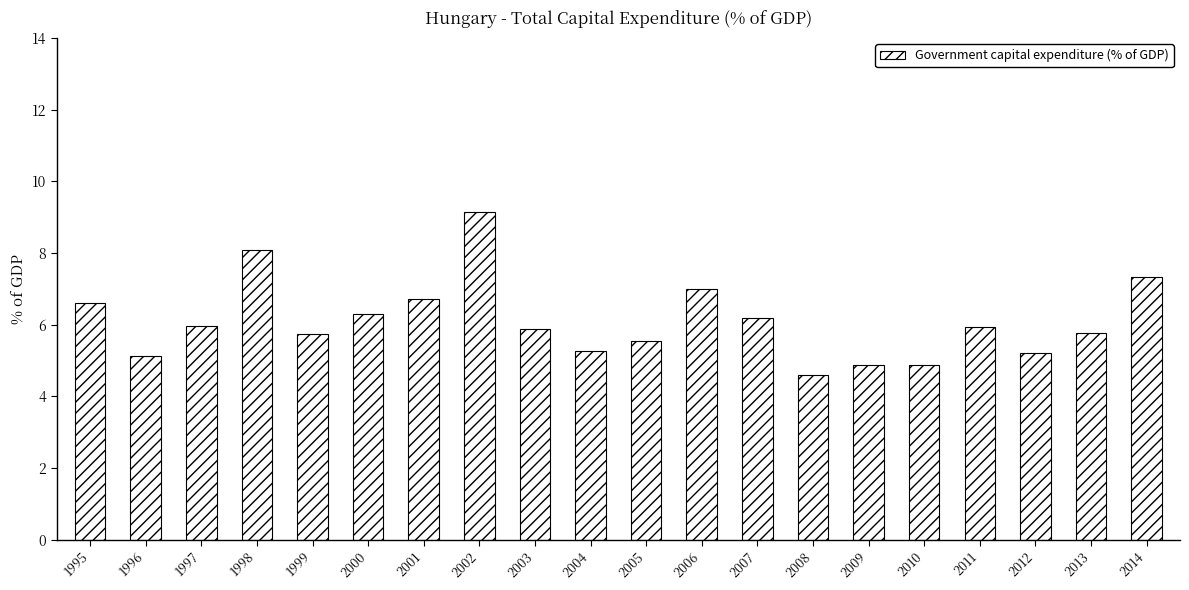

Read the value at 2001.

6.7